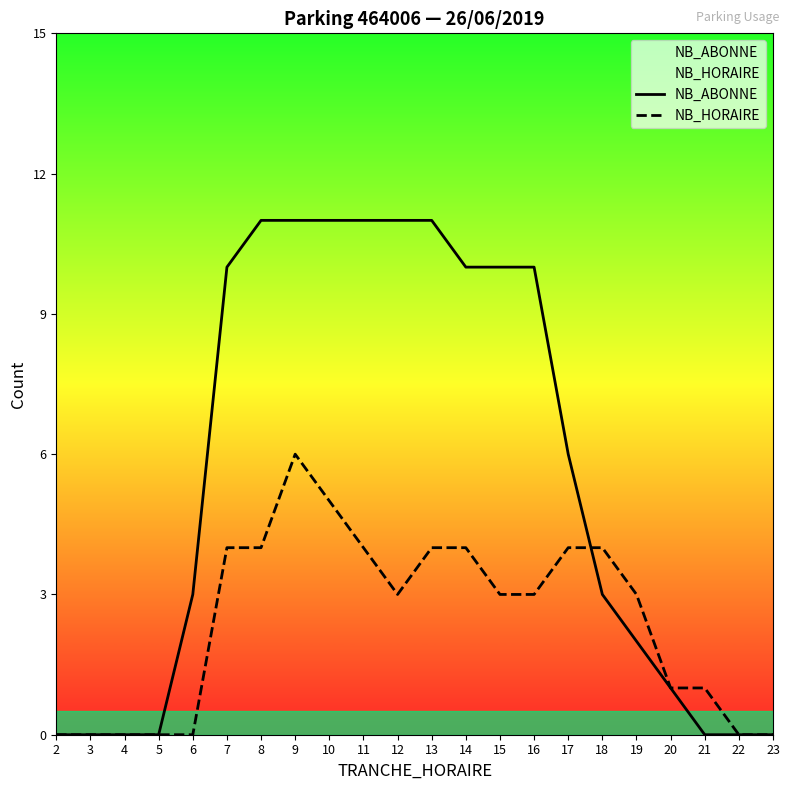

List the series in order of their overall mean, highest first.

NB_ABONNE, NB_HORAIRE